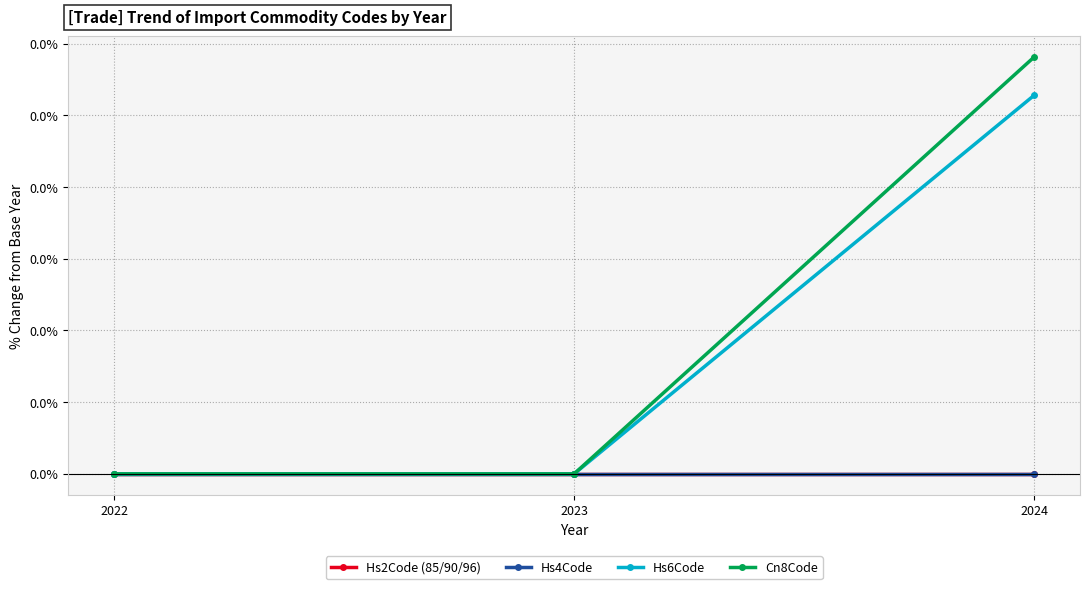

Which series has the widest spread of values?

Cn8Code